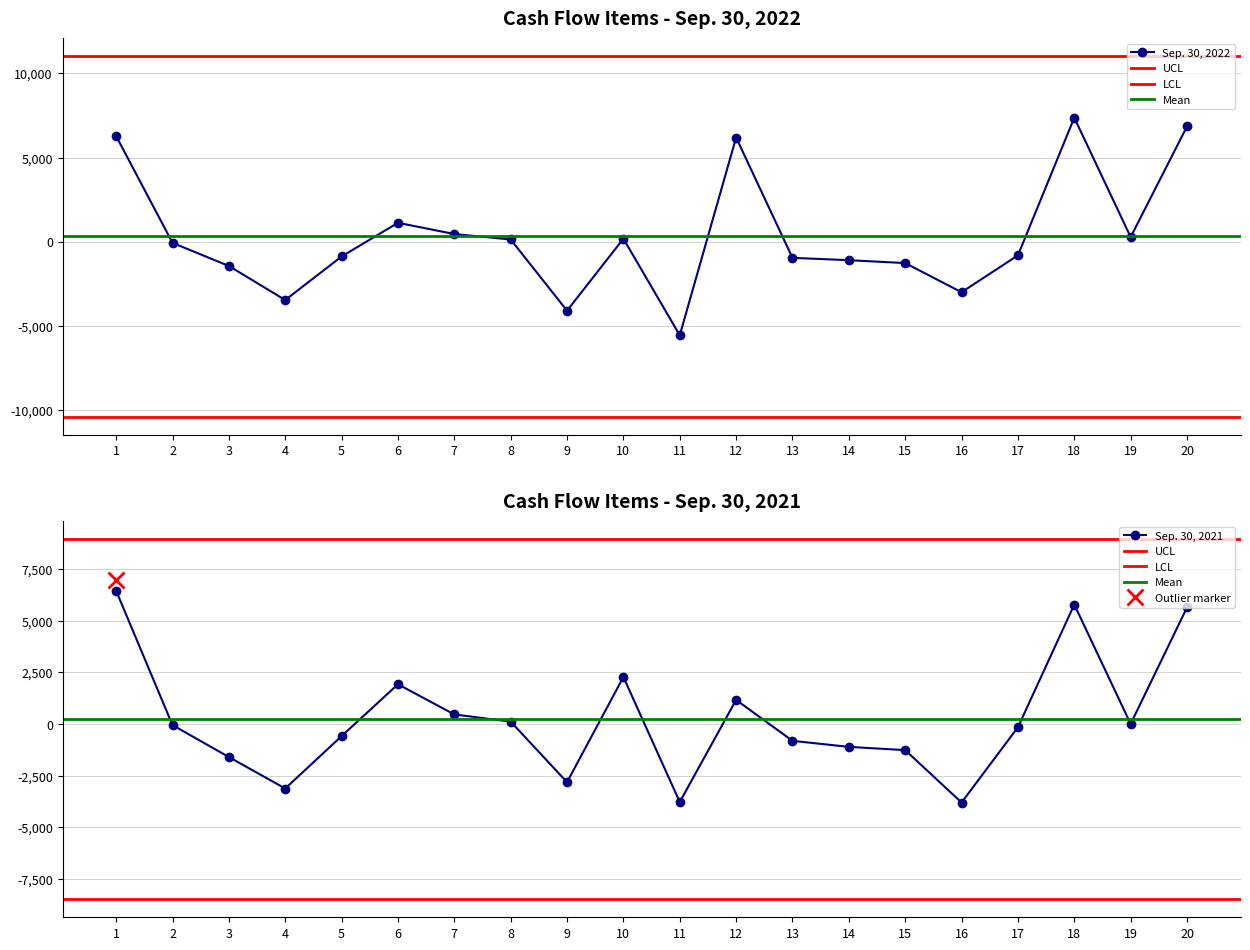

The value of Sep. 30, 2022 at 4 is -1294. True or false?

False